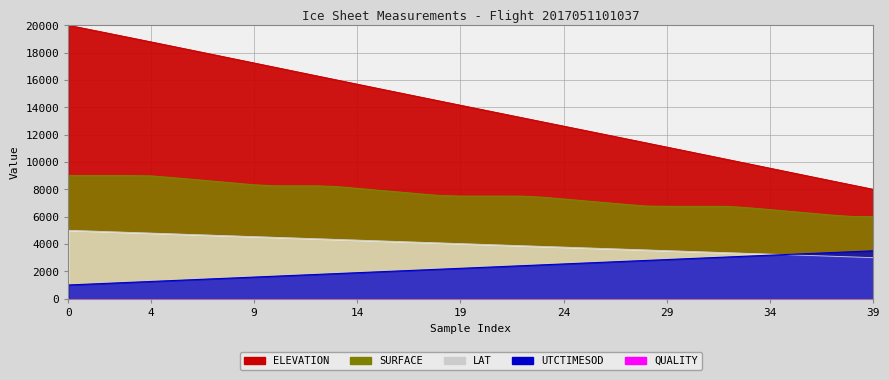

True or false: SURFACE and LAT cross at least once.

False